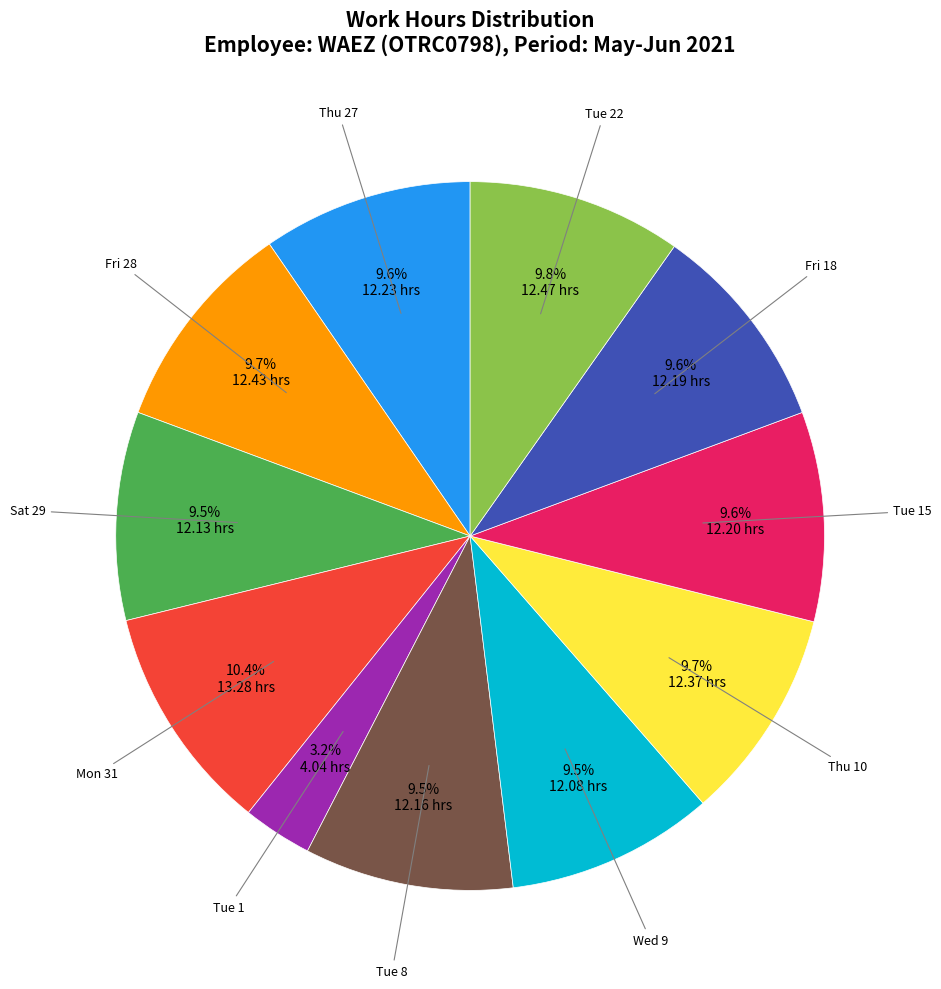

Is there any slice that represents more than half of the pie?

No